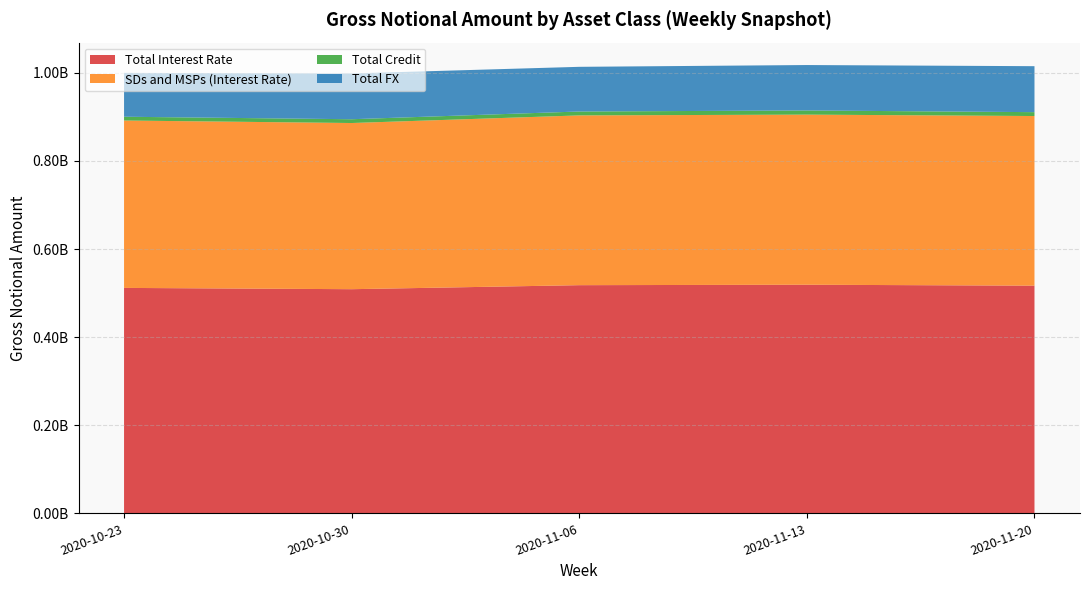

Reading left to right, list all the values displayed in this chart.

Total Interest Rate: 2020-10-23=511730367	2020-10-30=508801946	2020-11-06=517926149	2020-11-13=518928965	2020-11-20=516811116
SDs and MSPs (Interest Rate): 2020-10-23=379920550	2020-10-30=377168946	2020-11-06=385336325	2020-11-13=386111804	2020-11-20=385043533
Total Credit: 2020-10-23=8583610	2020-10-30=8603363	2020-11-06=8858034	2020-11-13=9414219	2020-11-20=8784518
Total FX: 2020-10-23=99556118	2020-10-30=103882964	2020-11-06=101397373	2020-11-13=103123868	2020-11-20=104337804